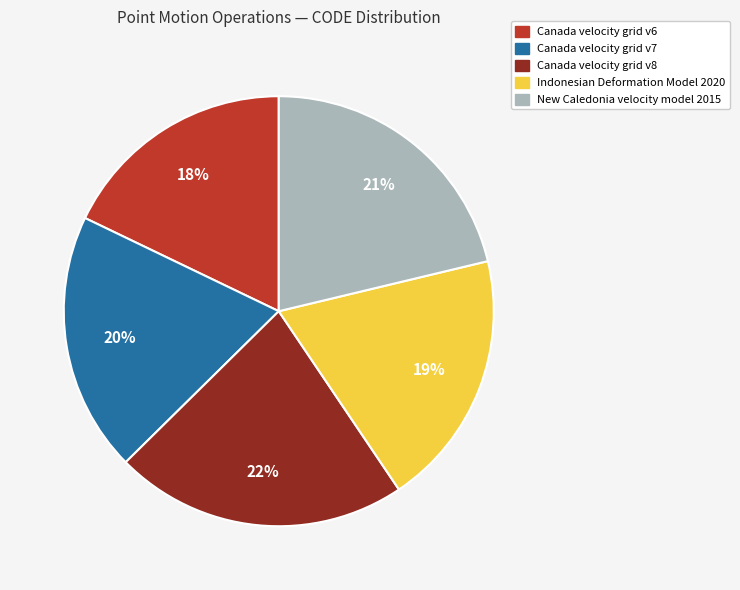

Combined, do Indonesian Deformation Model 2020 and Canada velocity grid v8 account for over 50%?

No